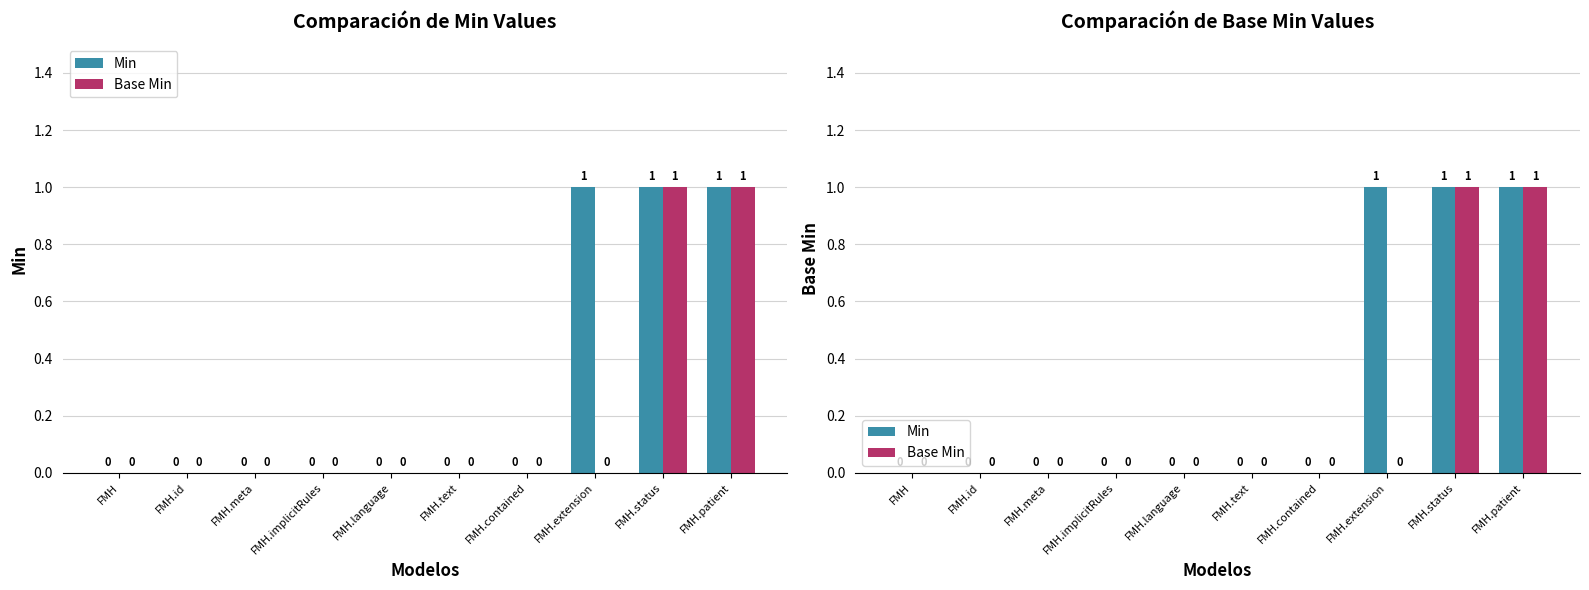

What is the label of the 7th bar from the right?

FMH.implicitRules